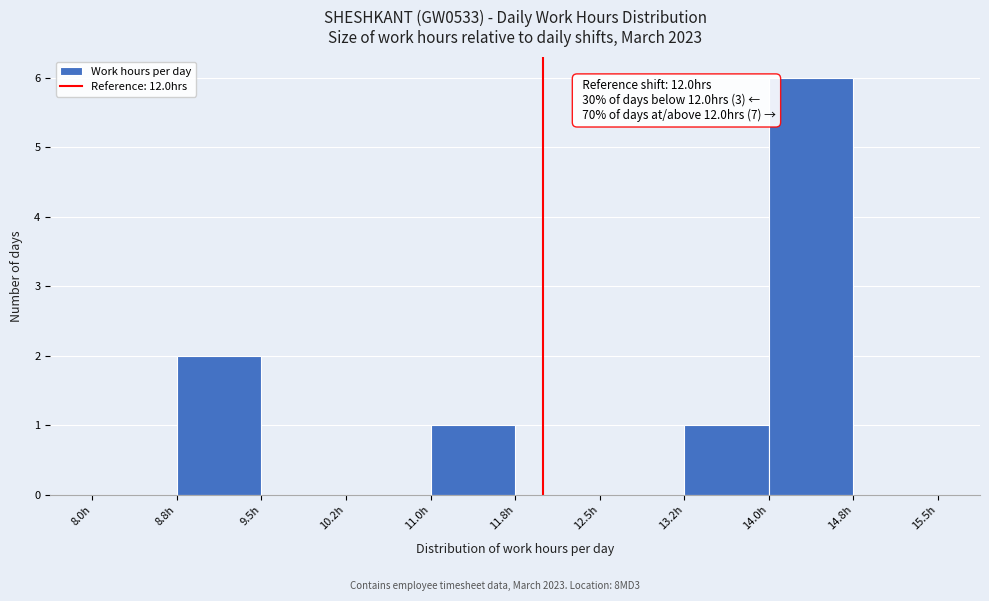

Which range on the x-axis has the tallest bar?

14.00 to 14.75